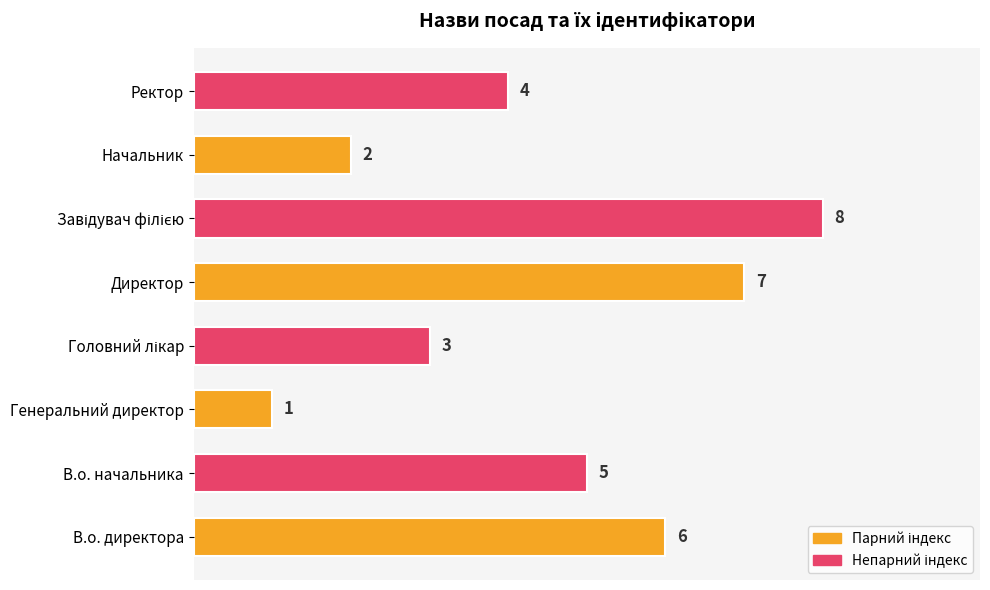

Is it true that the value at Директор is 7?

True